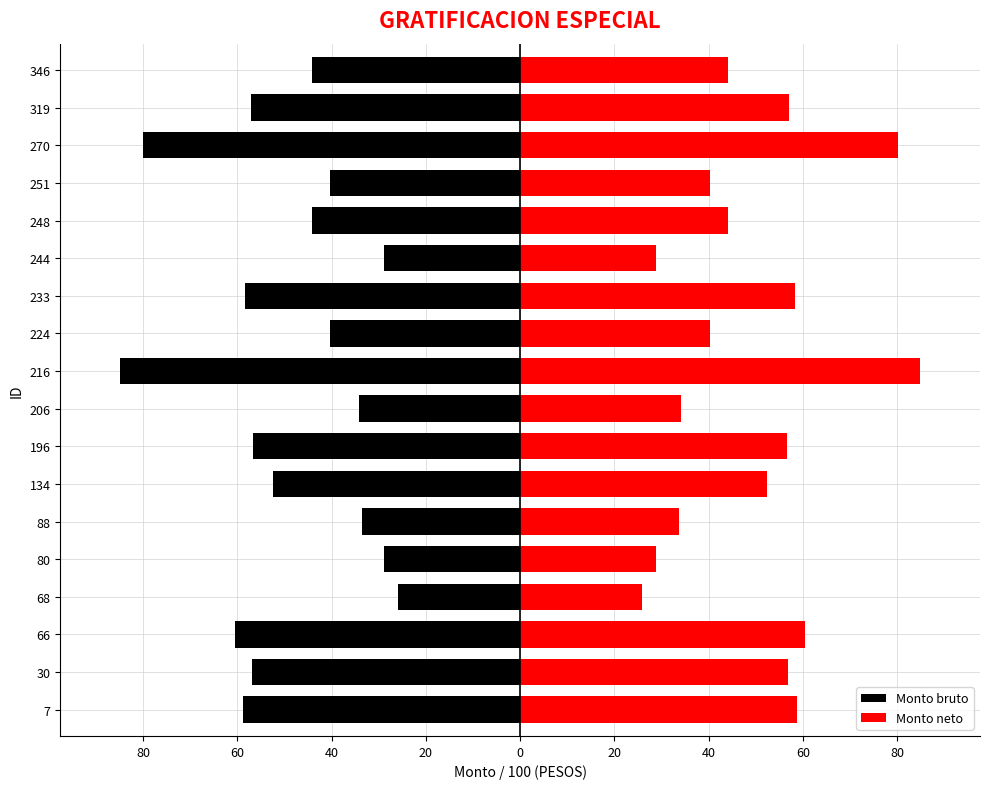

True or false: Monto neto has a value of 104.5 at 233.

False